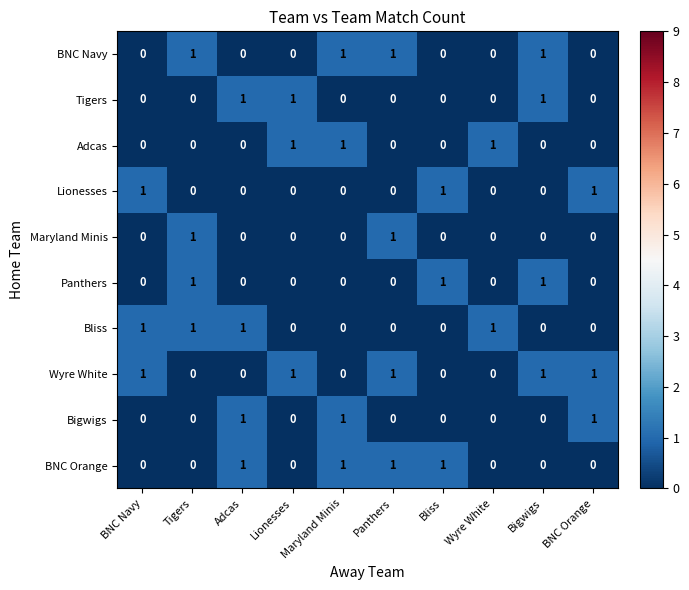

What is the difference between the highest and lowest values at Lionesses?

1